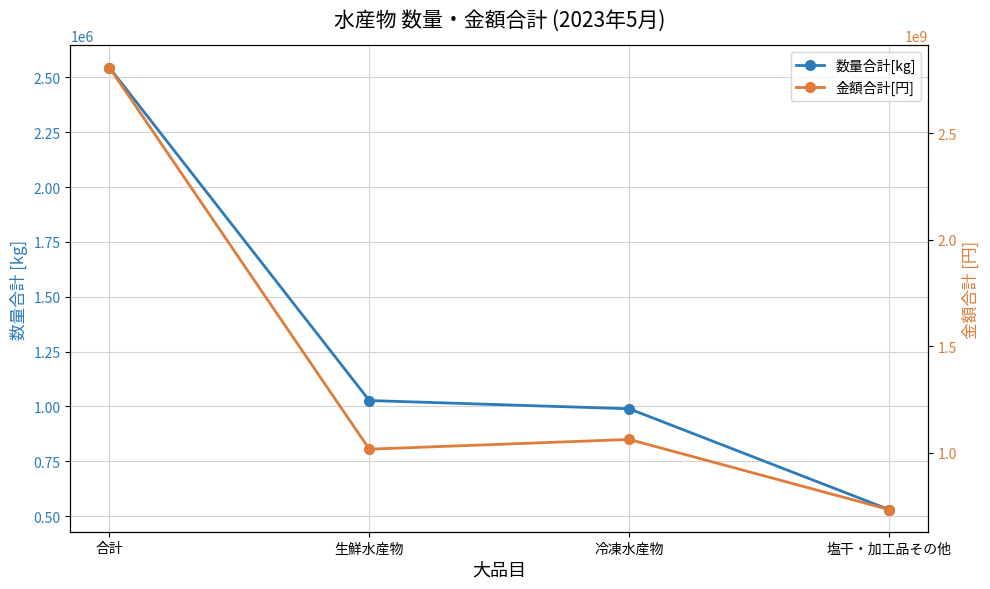

At 合計, list the series in order from smallest to largest.

数量合計[kg], 金額合計[円]